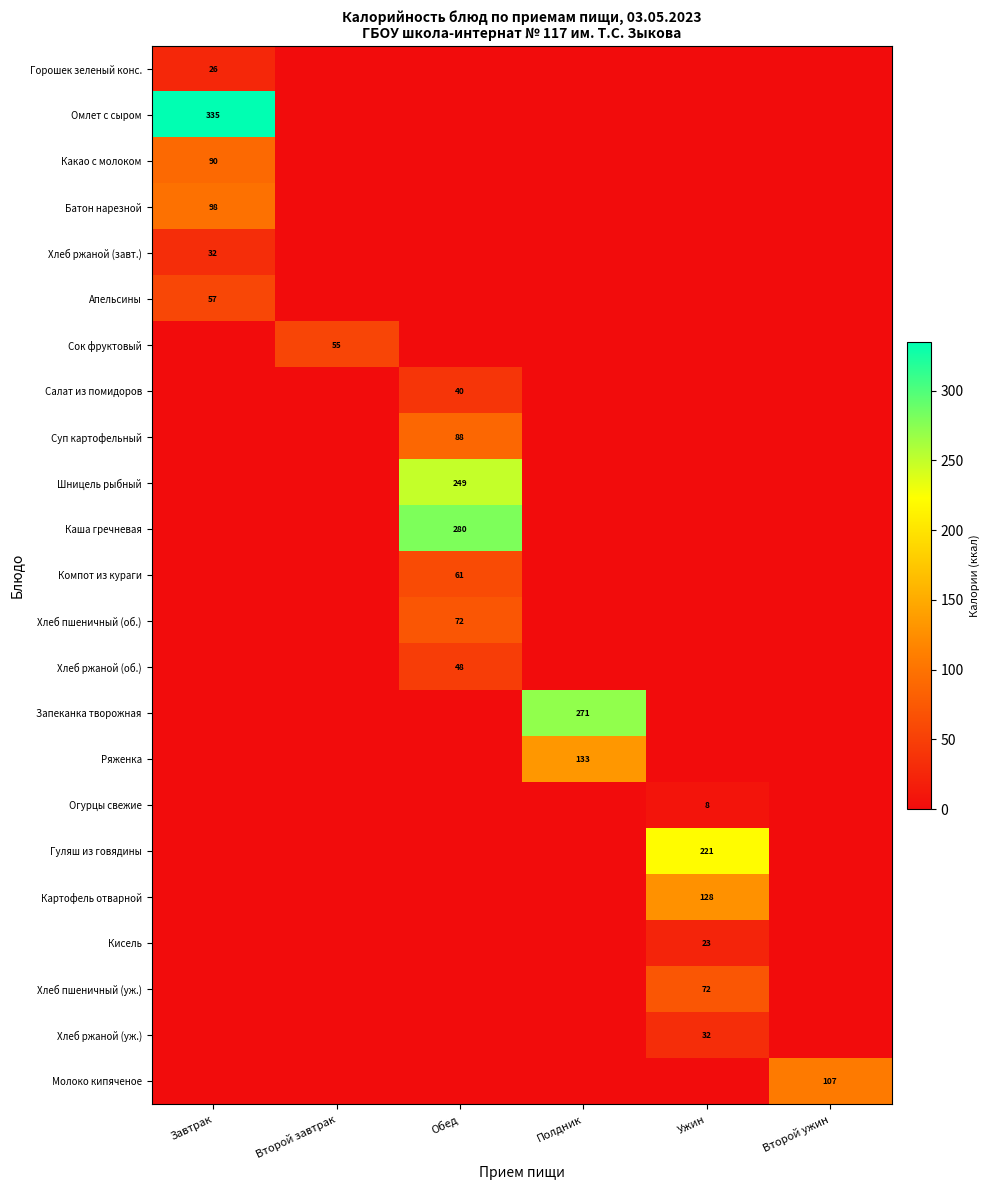

The value of Хлеб пшеничный (об.) at Обед is 72. True or false?

True